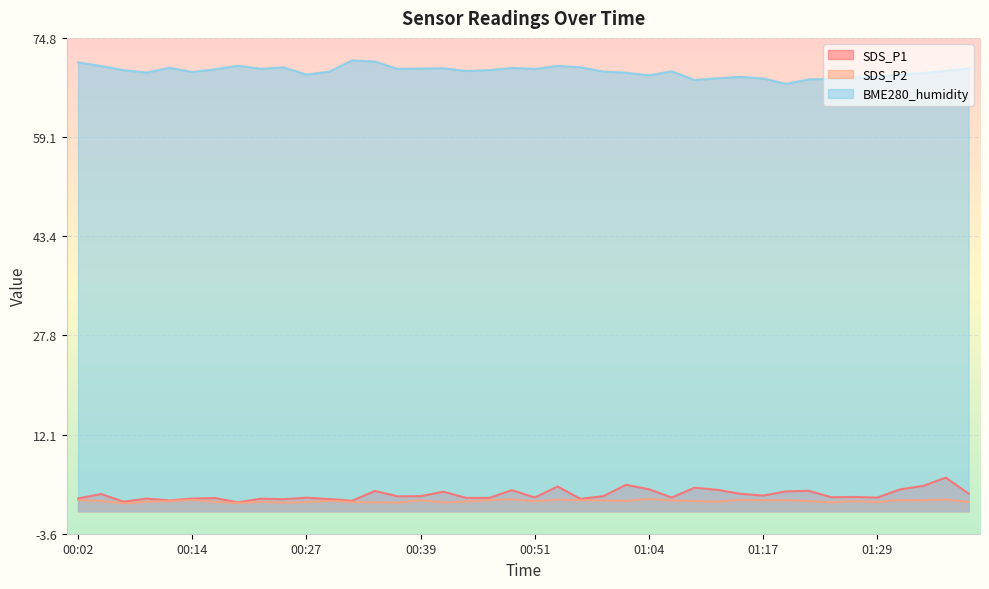

What is the spread (max minus min) of values at 00:36?

68.5